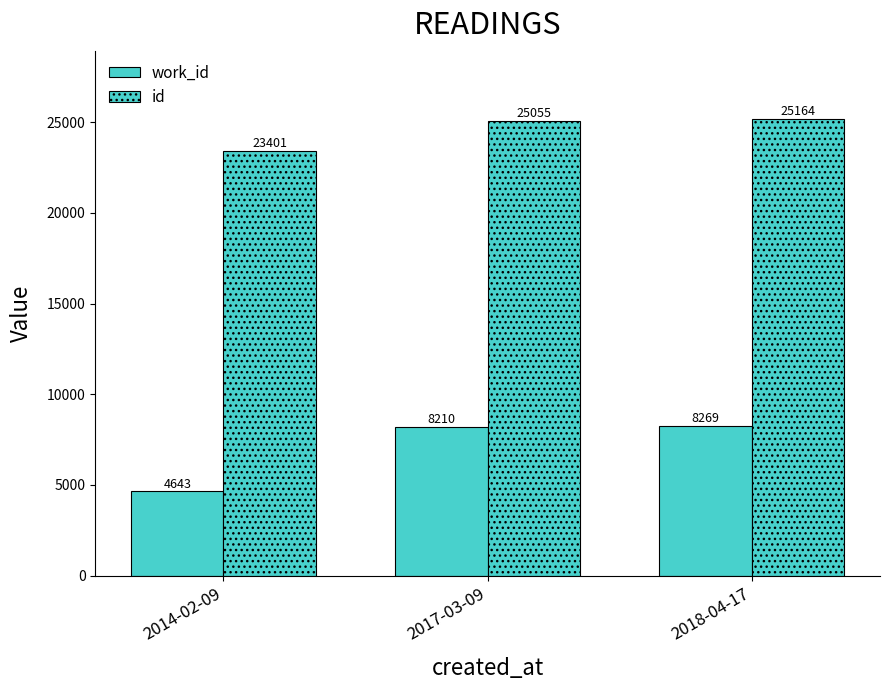

How many values in the id series are below 25055?

1